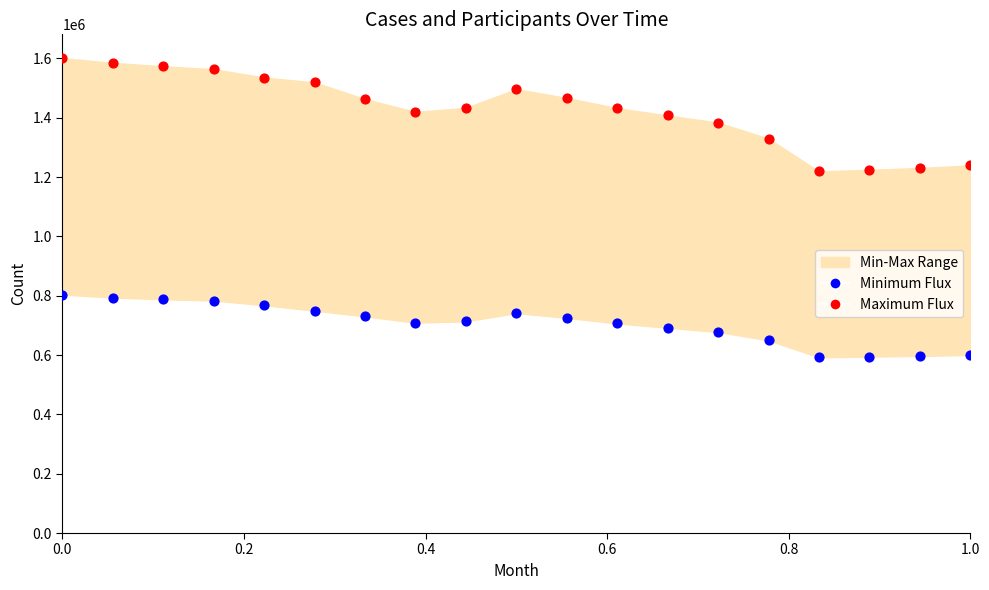

Which series reaches the maximum Y coordinate?

Maximum Flux